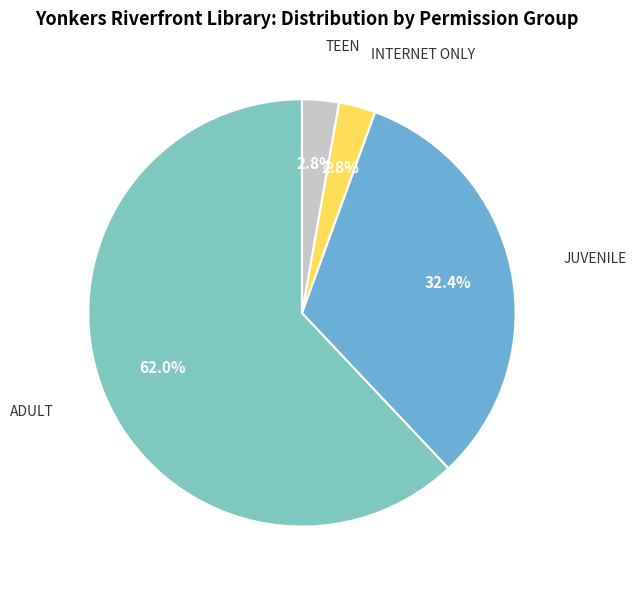

To the nearest percent, what is the average slice percentage?

25%